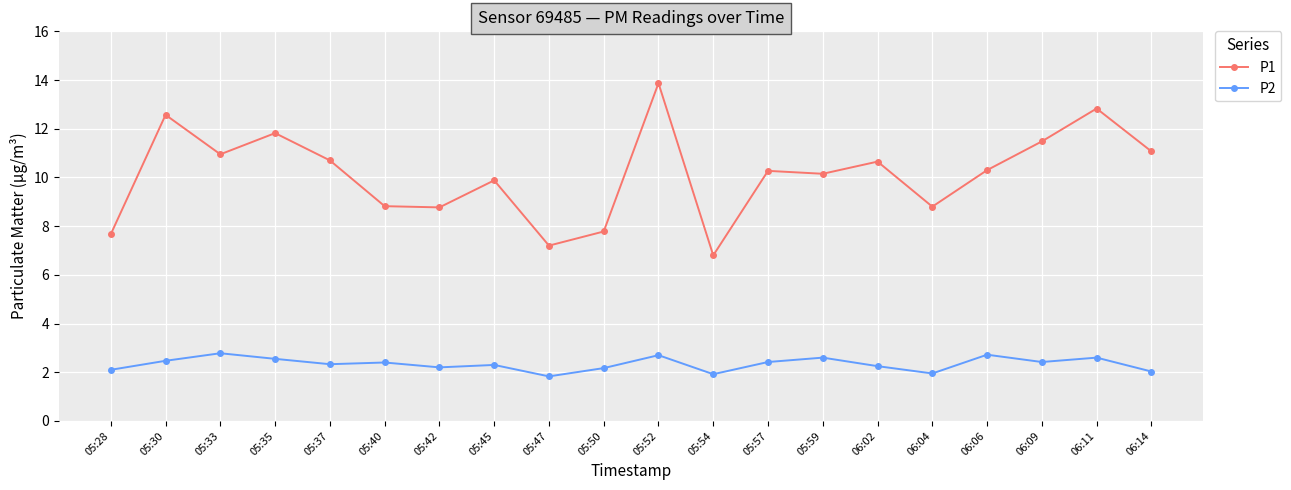

What is the difference between the second highest and minimum values in the P2 series?

0.9